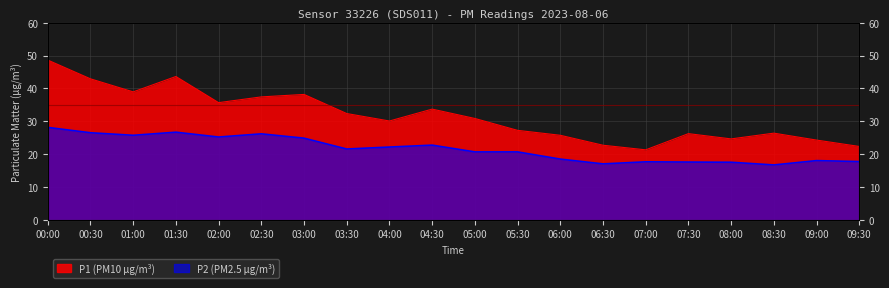

How many series are shown in this chart?

2